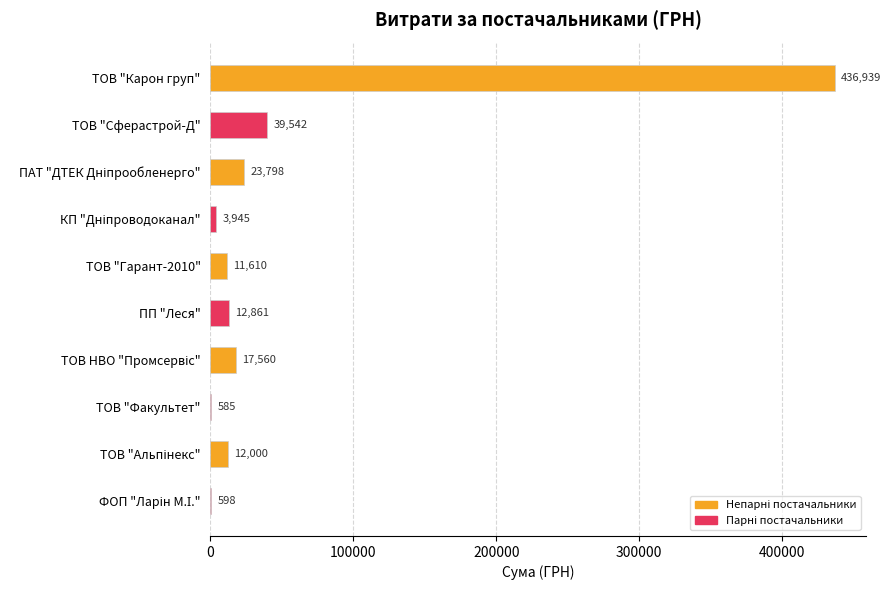

Which label corresponds to the largest value in the chart?

ТОВ "Карон груп"